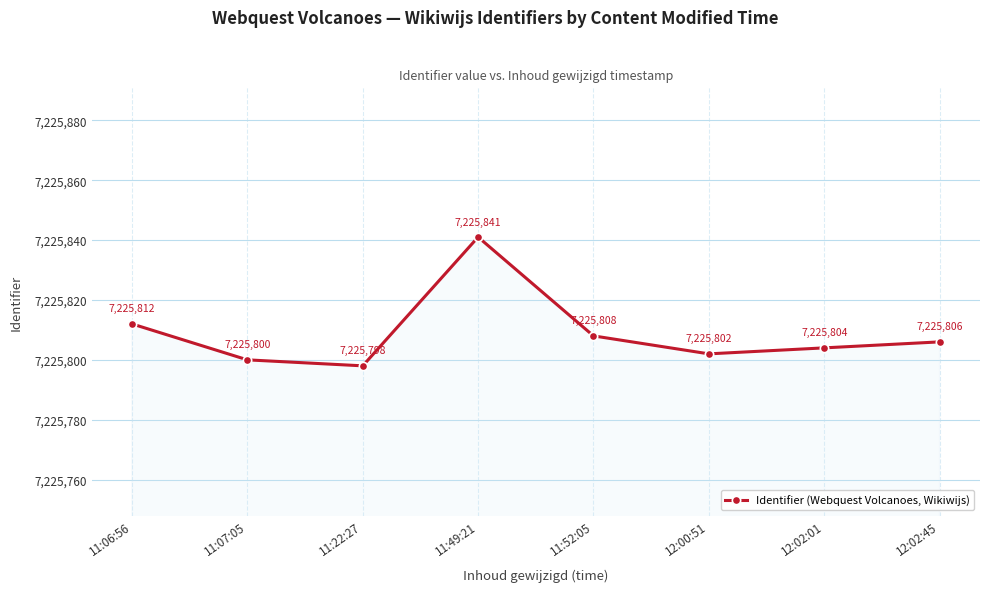

List the labels in order of value, largest first.

11:49:21, 11:06:56, 11:52:05, 12:02:45, 12:02:01, 12:00:51, 11:07:05, 11:22:27